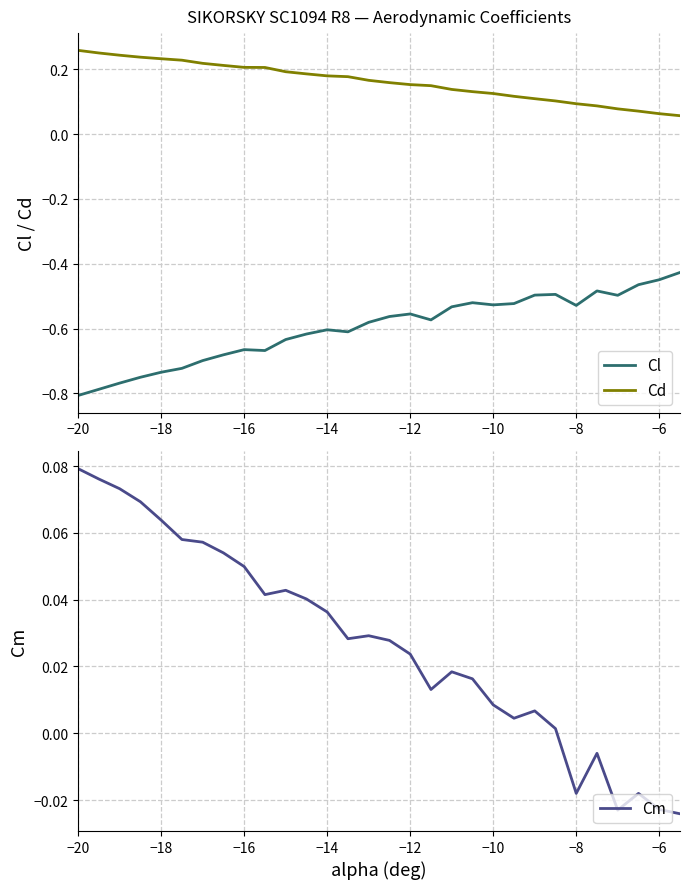

Reading left to right, extract all data points from this chart.

Cl: -0.8	-0.8	-0.8	-0.8	-0.7	-0.7	-0.7	-0.7	-0.7	-0.7	-0.6	-0.6	-0.6	-0.6	-0.6	-0.6	-0.6	-0.6	-0.5	-0.5	-0.5	-0.5	-0.5	-0.5	-0.5	-0.5	-0.5	-0.5	-0.4	-0.4
Cd: 0.3	0.2	0.2	0.2	0.2	0.2	0.2	0.2	0.2	0.2	0.2	0.2	0.2	0.2	0.2	0.2	0.2	0.1	0.1	0.1	0.1	0.1	0.1	0.1	0.1	0.1	0.1	0.1	0.1	0.1
Cm: 0.1	0.1	0.1	0.1	0.1	0.1	0.1	0.1	0.0	0.0	0.0	0.0	0.0	0.0	0.0	0.0	0.0	0.0	0.0	0.0	0.0	0.0	0.0	0.0	-0.0	-0.0	-0.0	-0.0	-0.0	-0.0